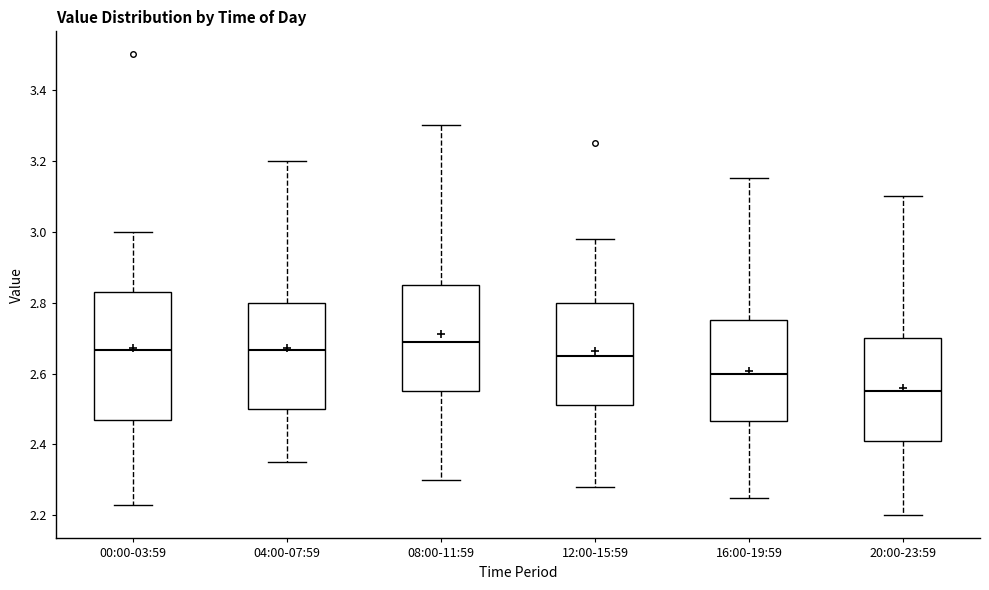

Reading left to right, transcribe this box plot: for each box, give where its median line is, the range the box spans, and where its two whiskers end, as read against the y-axis. The values are not printed on the chart, so give them approximately, as read against the axis.

00:00-03:59: median 2.66, box 2.48 to 2.84, whiskers 2.24 to 3.00
04:00-07:59: median 2.66, box 2.50 to 2.80, whiskers 2.36 to 3.20
08:00-11:59: median 2.70, box 2.56 to 2.86, whiskers 2.30 to 3.30
12:00-15:59: median 2.66, box 2.52 to 2.80, whiskers 2.28 to 2.98
16:00-19:59: median 2.60, box 2.46 to 2.76, whiskers 2.26 to 3.16
20:00-23:59: median 2.56, box 2.42 to 2.70, whiskers 2.20 to 3.10